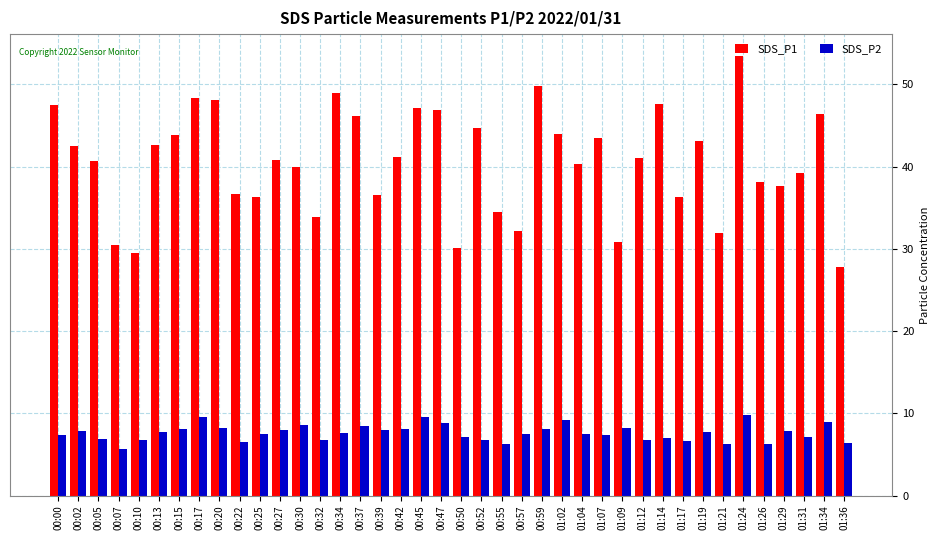

At which label does SDS_P1 reach its peak?

01:24